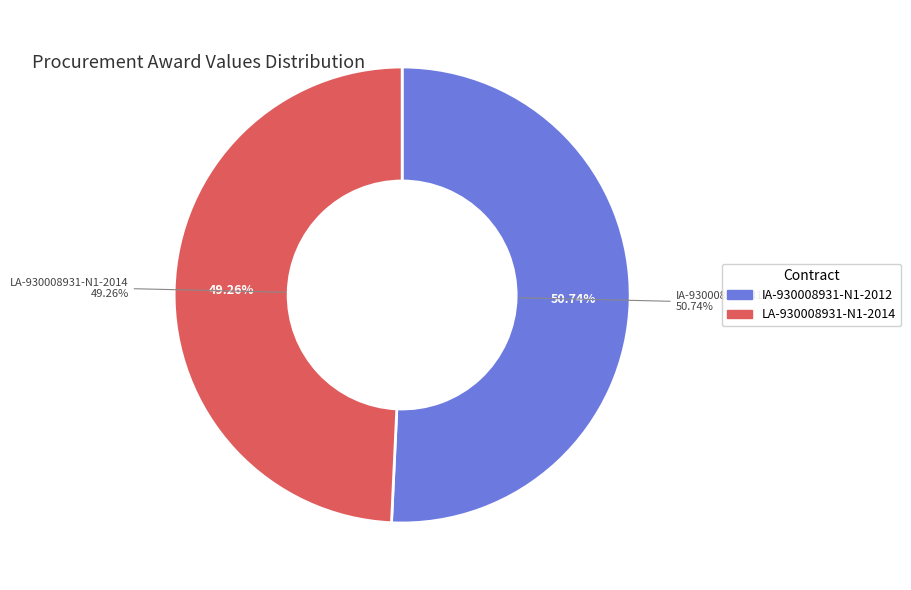

Combined, what portion of the pie is IA-930008931-N1-2012 and LA-930008931-N1-2014?

100.0%